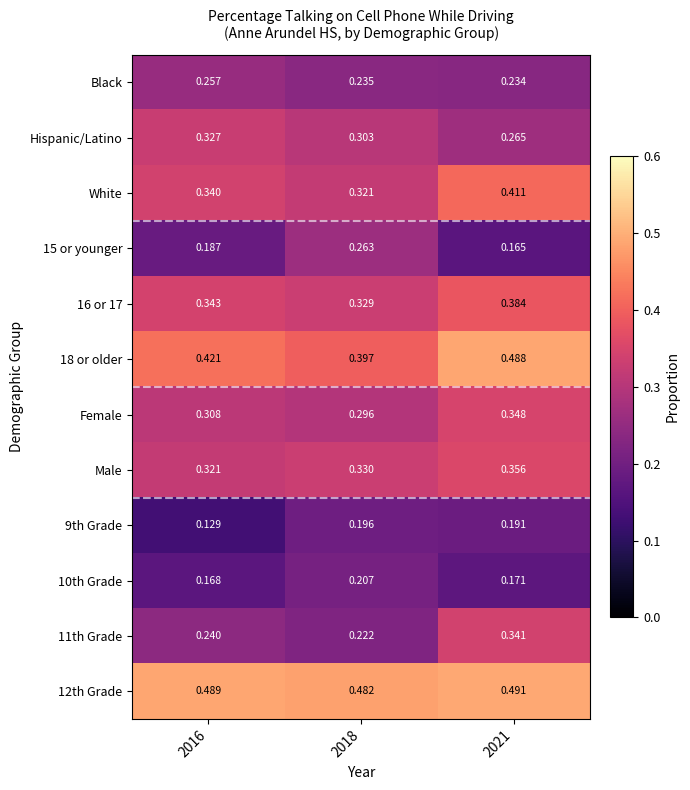

Is the value of 10th Grade at 2021 greater than the value of Hispanic/Latino at 2016?

No